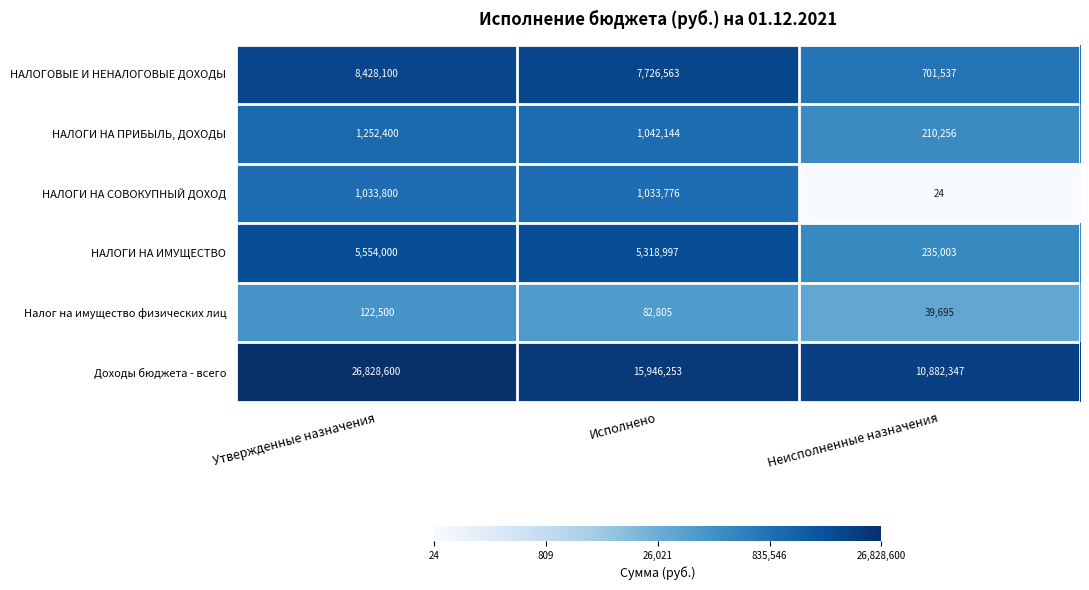

Rank the categories by Налог на имущество физических лиц value from highest to lowest.

Утвержденные назначения, Исполнено, Неисполненные назначения